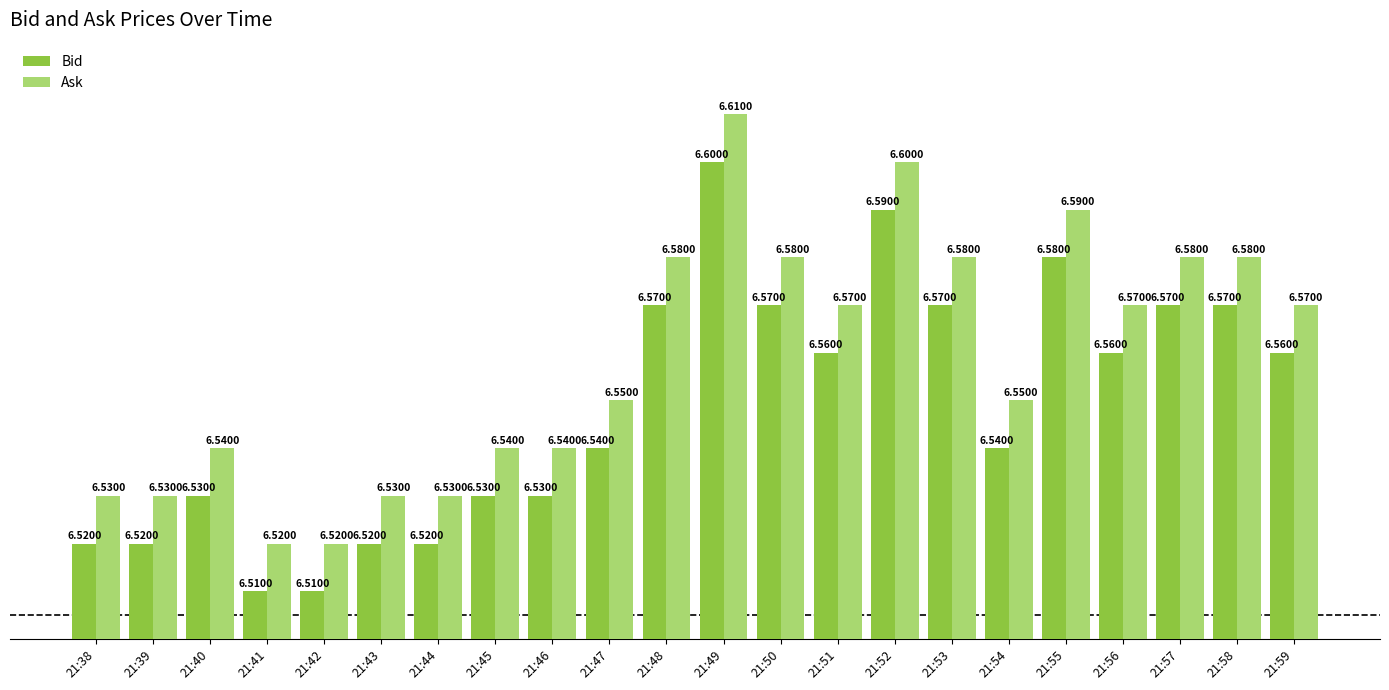

Which series has the largest total across all categories?

Ask